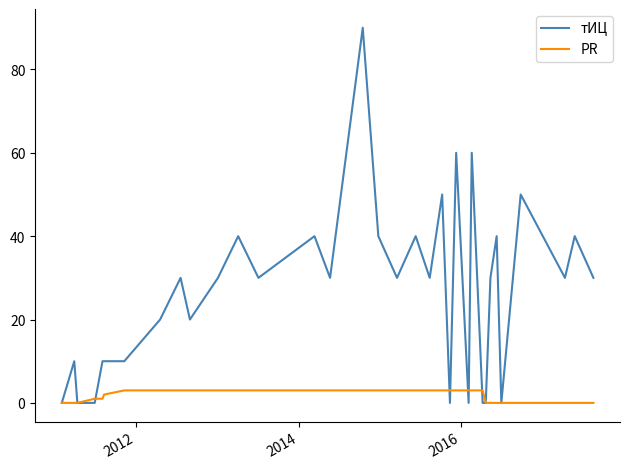

Which series has the largest total across all categories?

тИЦ